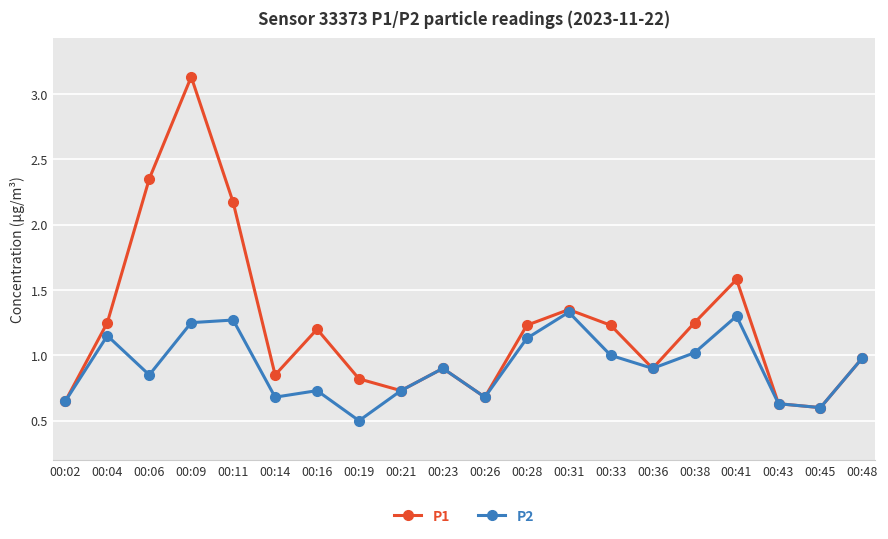

List the series in order of their overall mean, highest first.

P1, P2